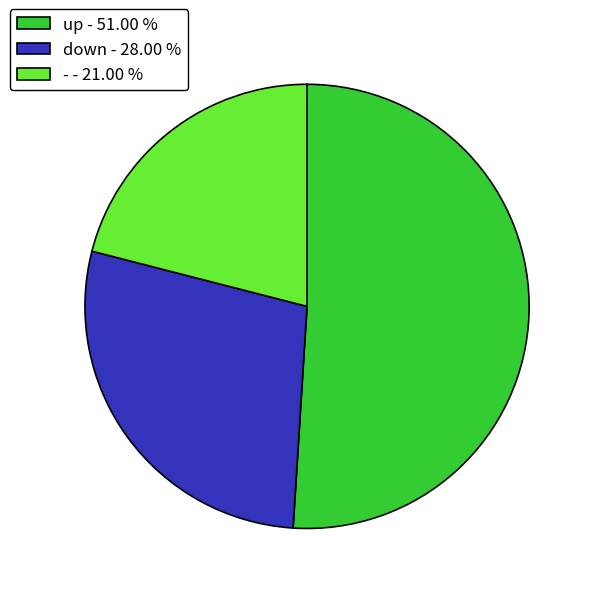

Is it true that down is 28% of the pie?

True